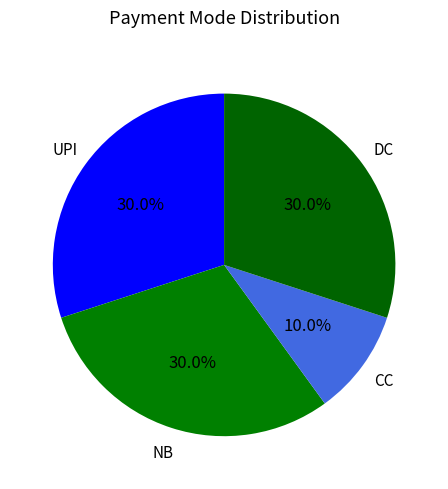

Count the number of slices in the pie.

4